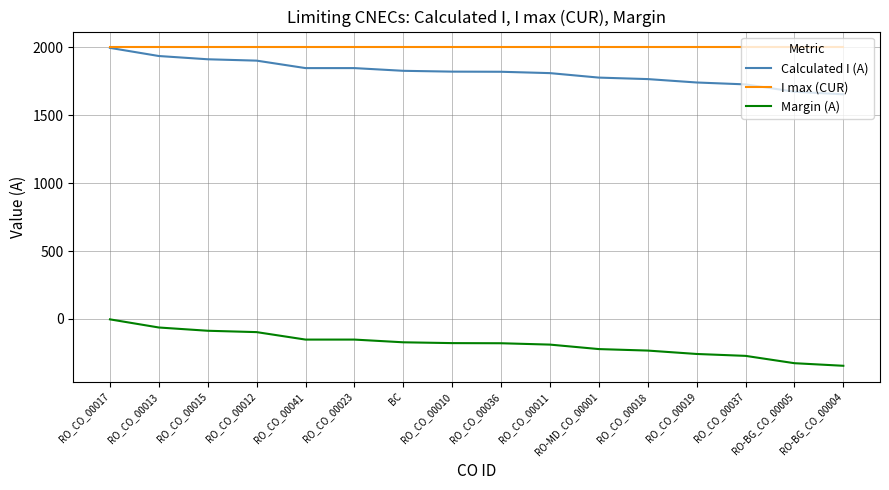

True or false: Margin (A) and I max (CUR) intersect in this chart.

False